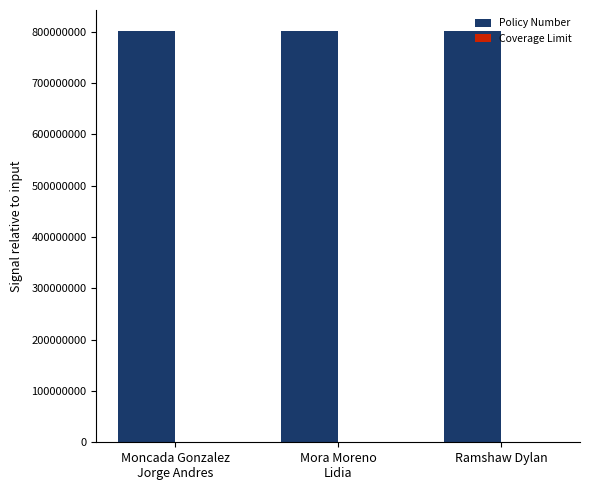

Which series has the largest total across all categories?

Policy Number